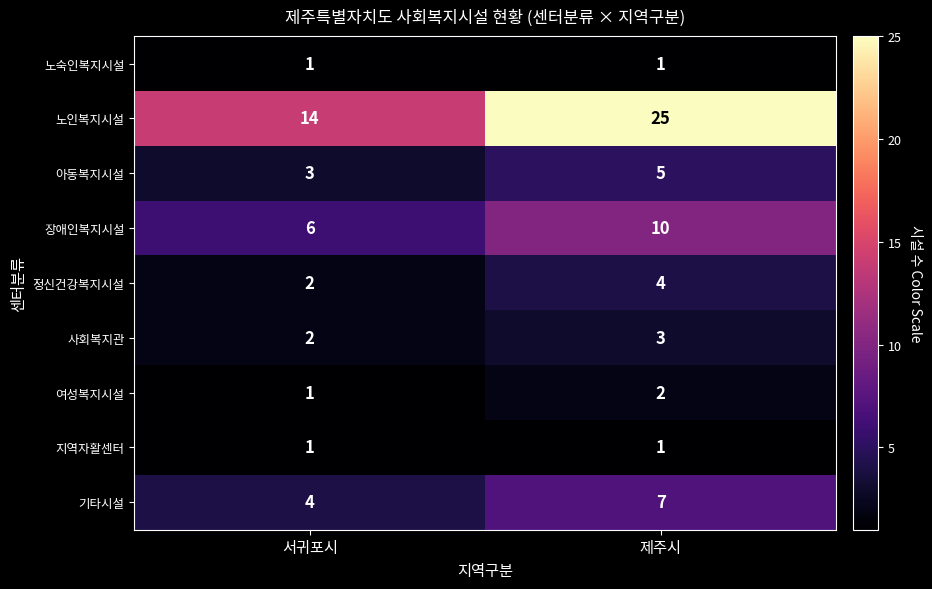

At which category does the chart reach its peak across all series?

제주시